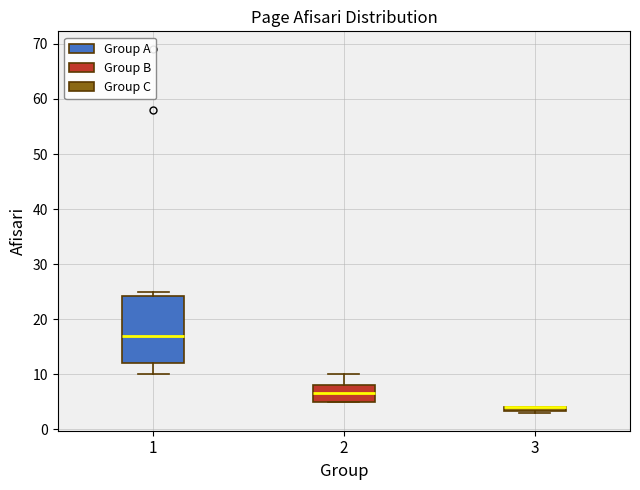

Which box is the tallest, from its lower edge to its upper edge?

1